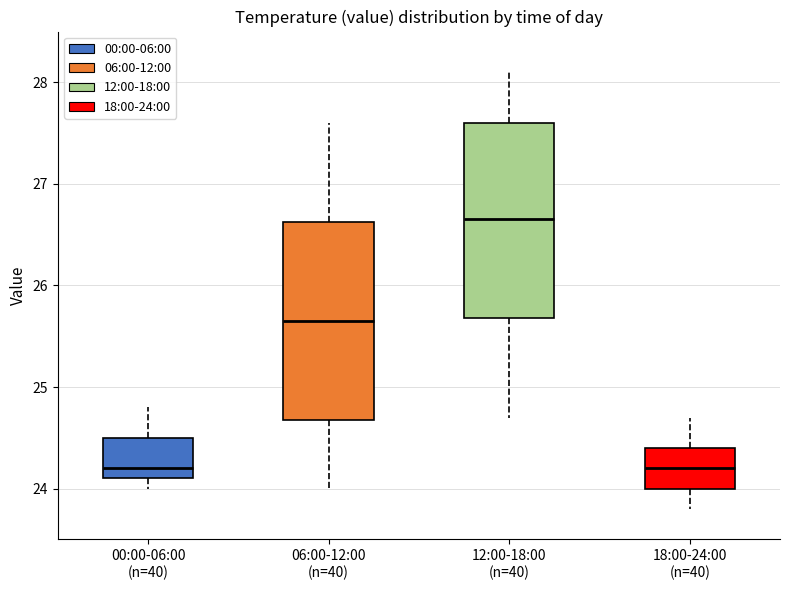

Reading left to right, transcribe this box plot: for each box, give where its median line is, the range the box spans, and where its two whiskers end, as read against the y-axis. The values are not printed on the chart, so give them approximately, as read against the axis.

00:00-06:00 (n=40): median 24.2, box 24.1 to 24.5, whiskers 24.0 to 24.8
06:00-12:00 (n=40): median 25.7, box 24.7 to 26.6, whiskers 24.0 to 27.6
12:00-18:00 (n=40): median 26.7, box 25.7 to 27.6, whiskers 24.7 to 28.1
18:00-24:00 (n=40): median 24.2, box 24.0 to 24.4, whiskers 23.8 to 24.7